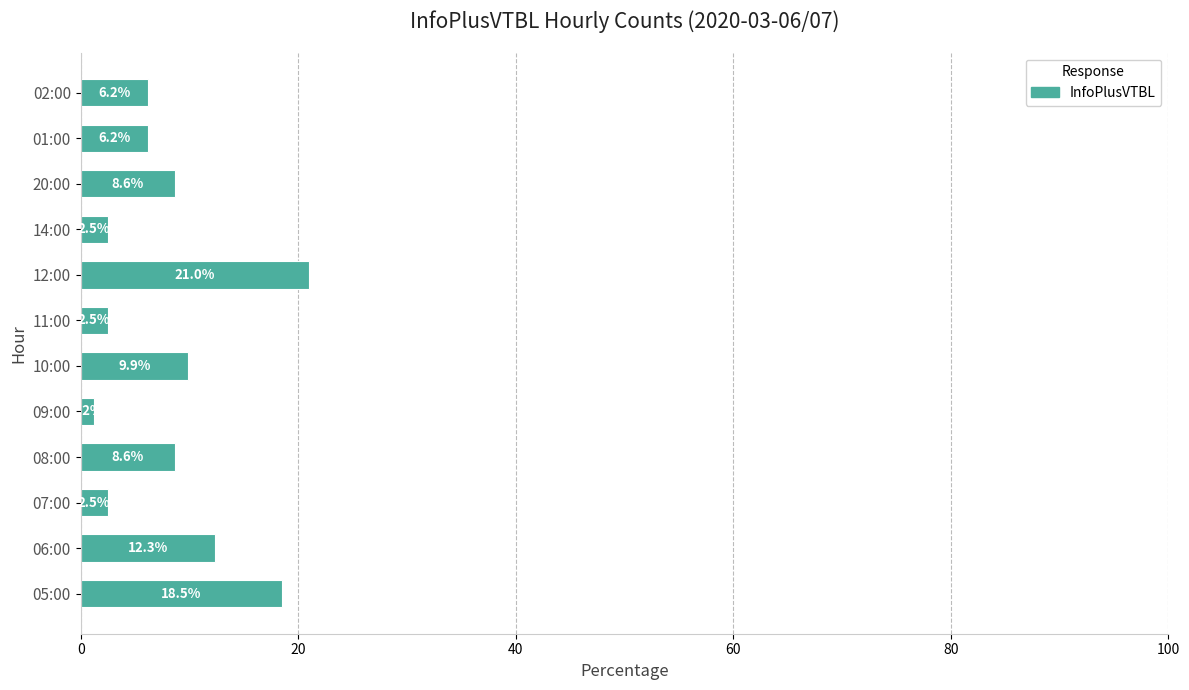

Which category has the highest value across all series?

12:00